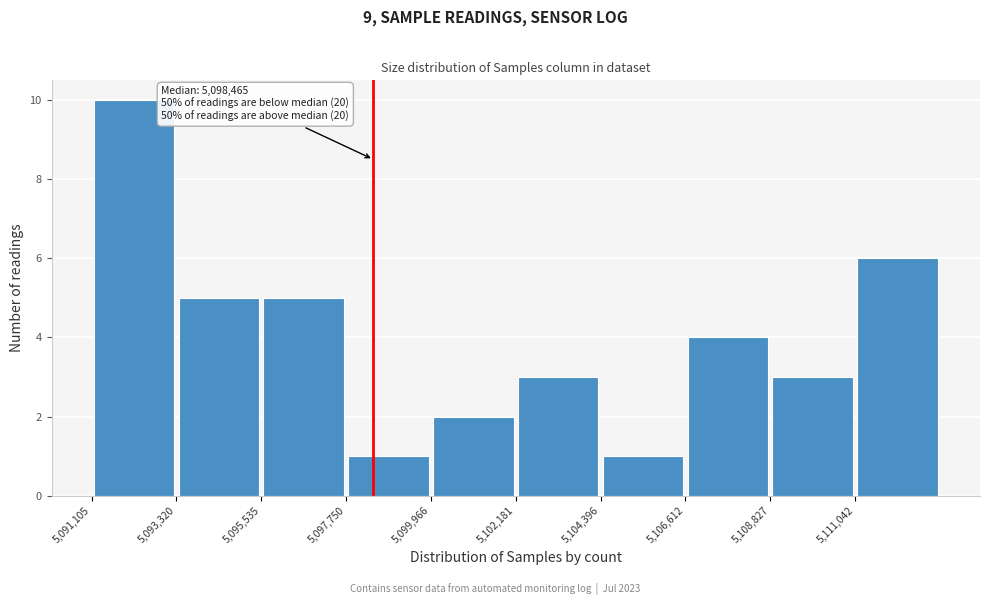

Which range on the x-axis has the tallest bar?

5091000 to 5093500